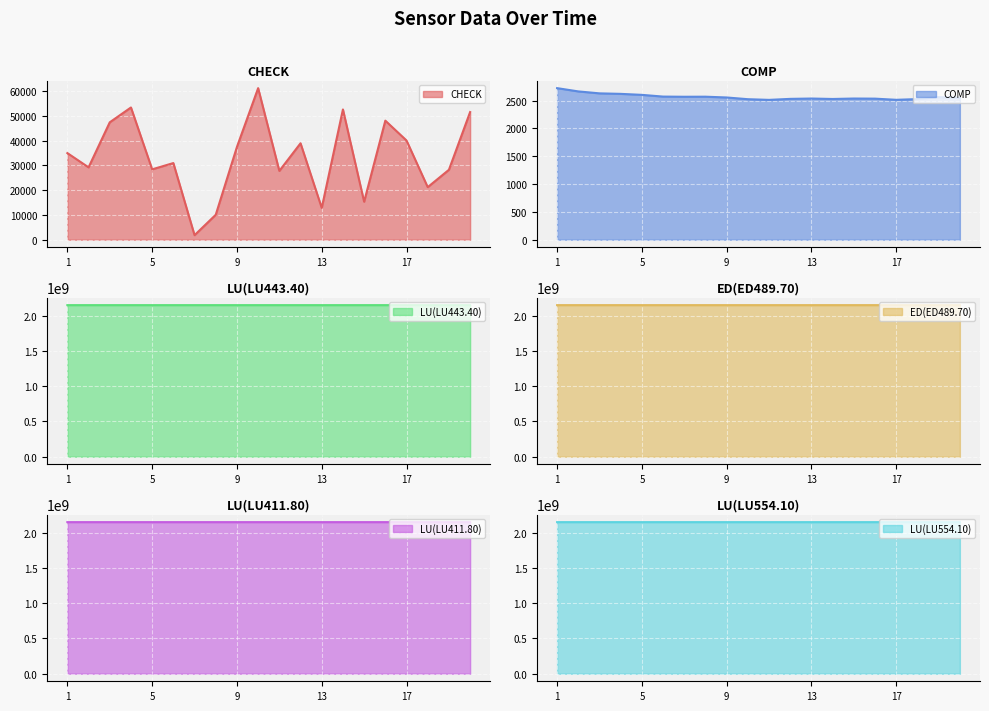

The value of CHECK at 18 is 13411. True or false?

False